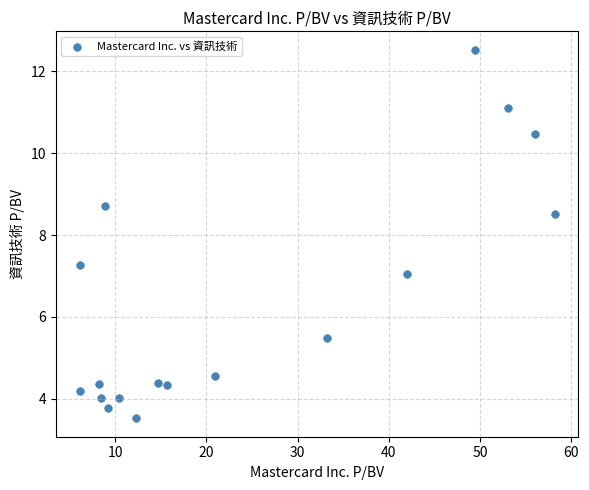

What Y value in the scatter plot is closest to 8?

8.5